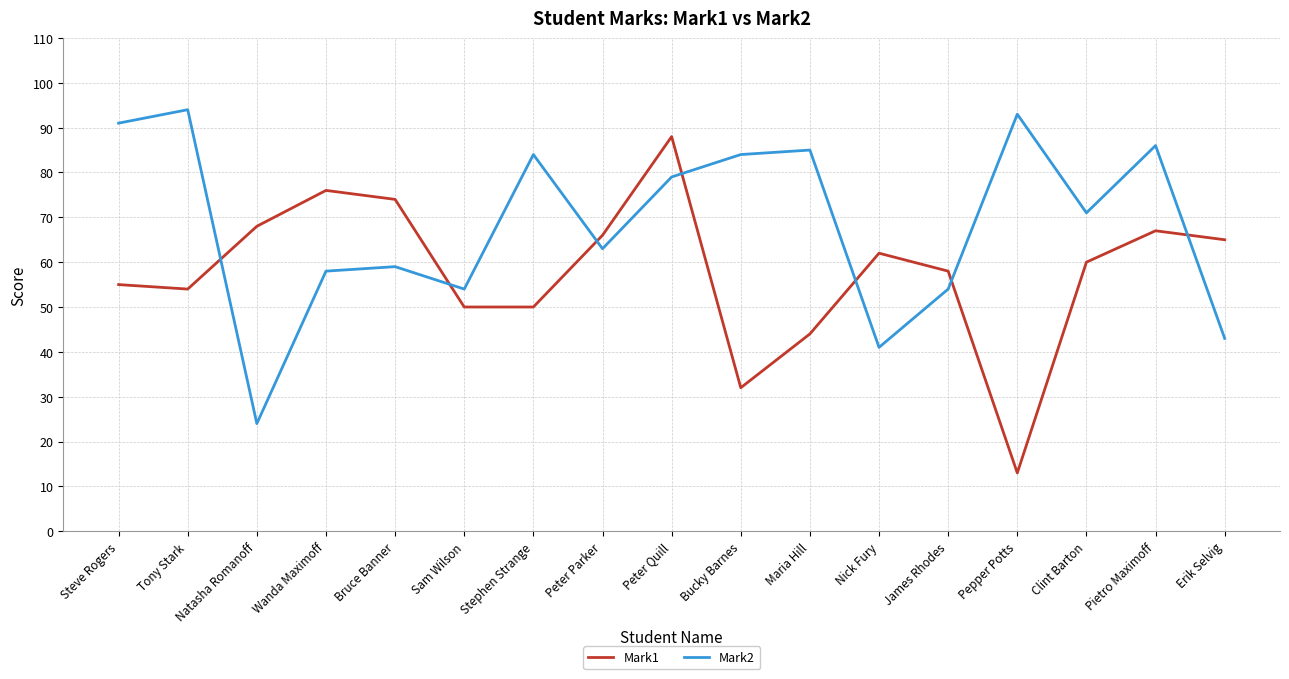

What is the difference between the maximum and minimum values in the Mark2 series?

70